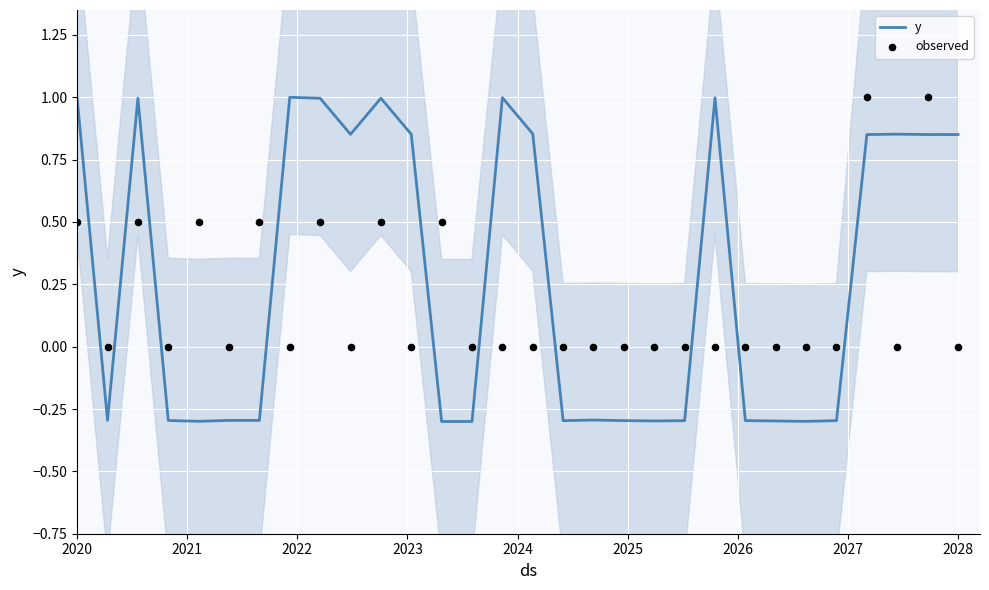

What is the highest value of the y series?

1.0